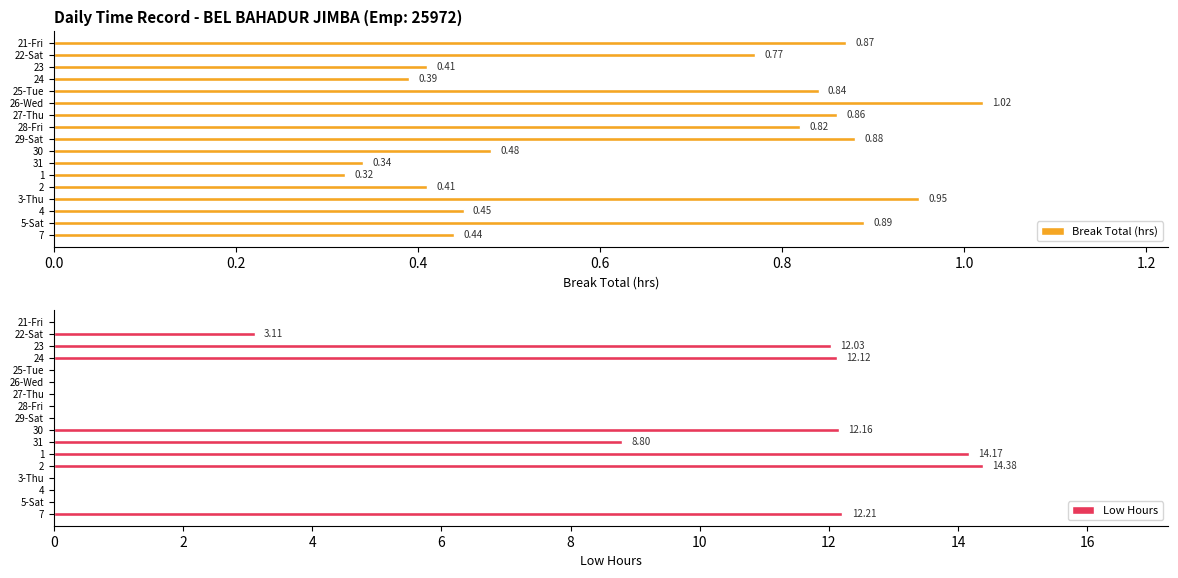

What are all the series names shown in the legend?

Break Total (hrs), Low Hours